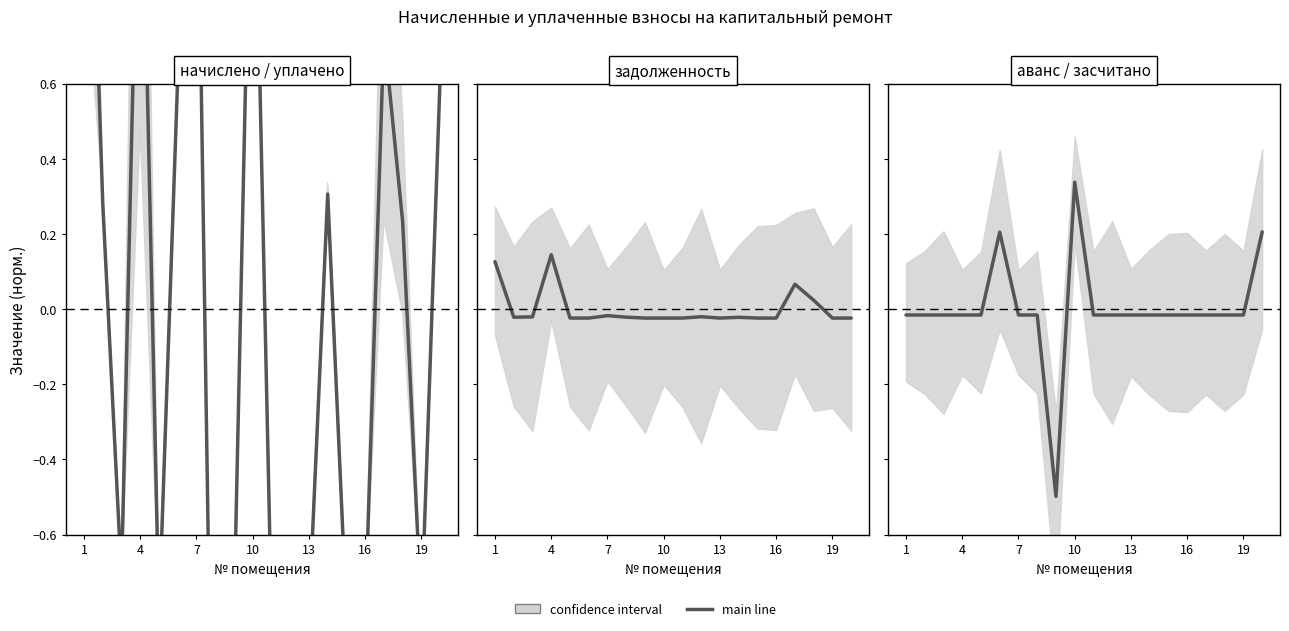

How many data points are less than 0?

17